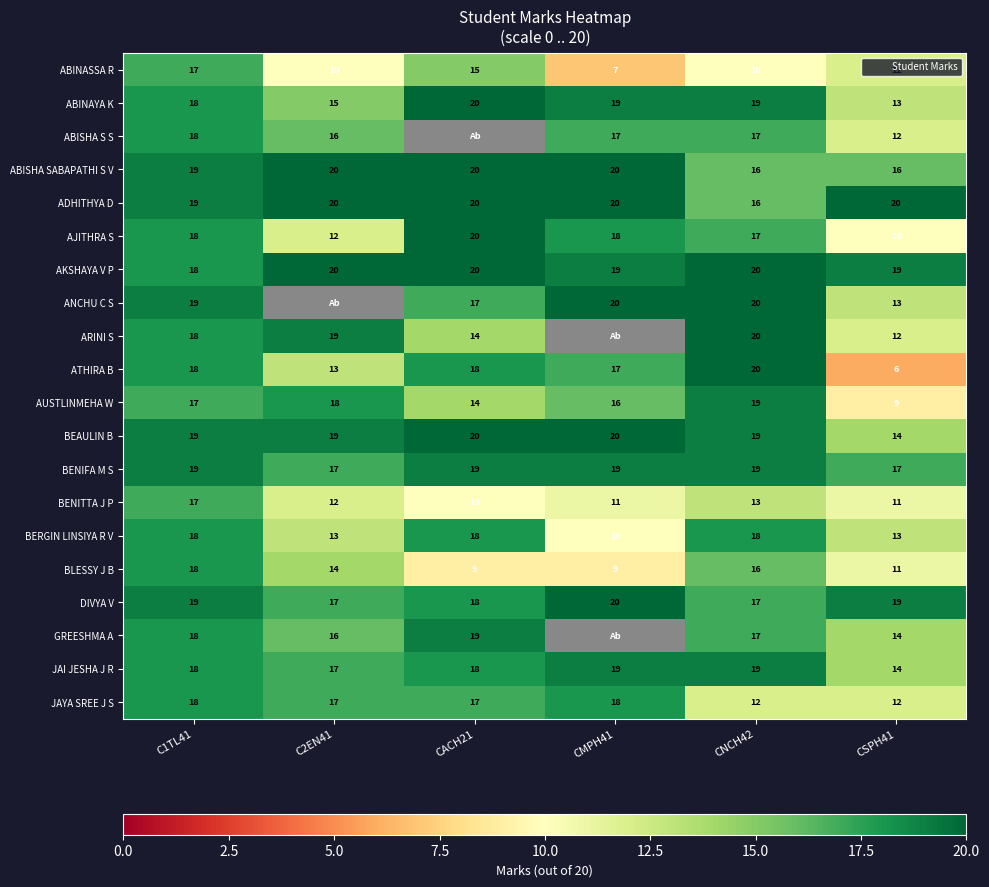

What is the difference between the highest and lowest values at CNCH42?

10